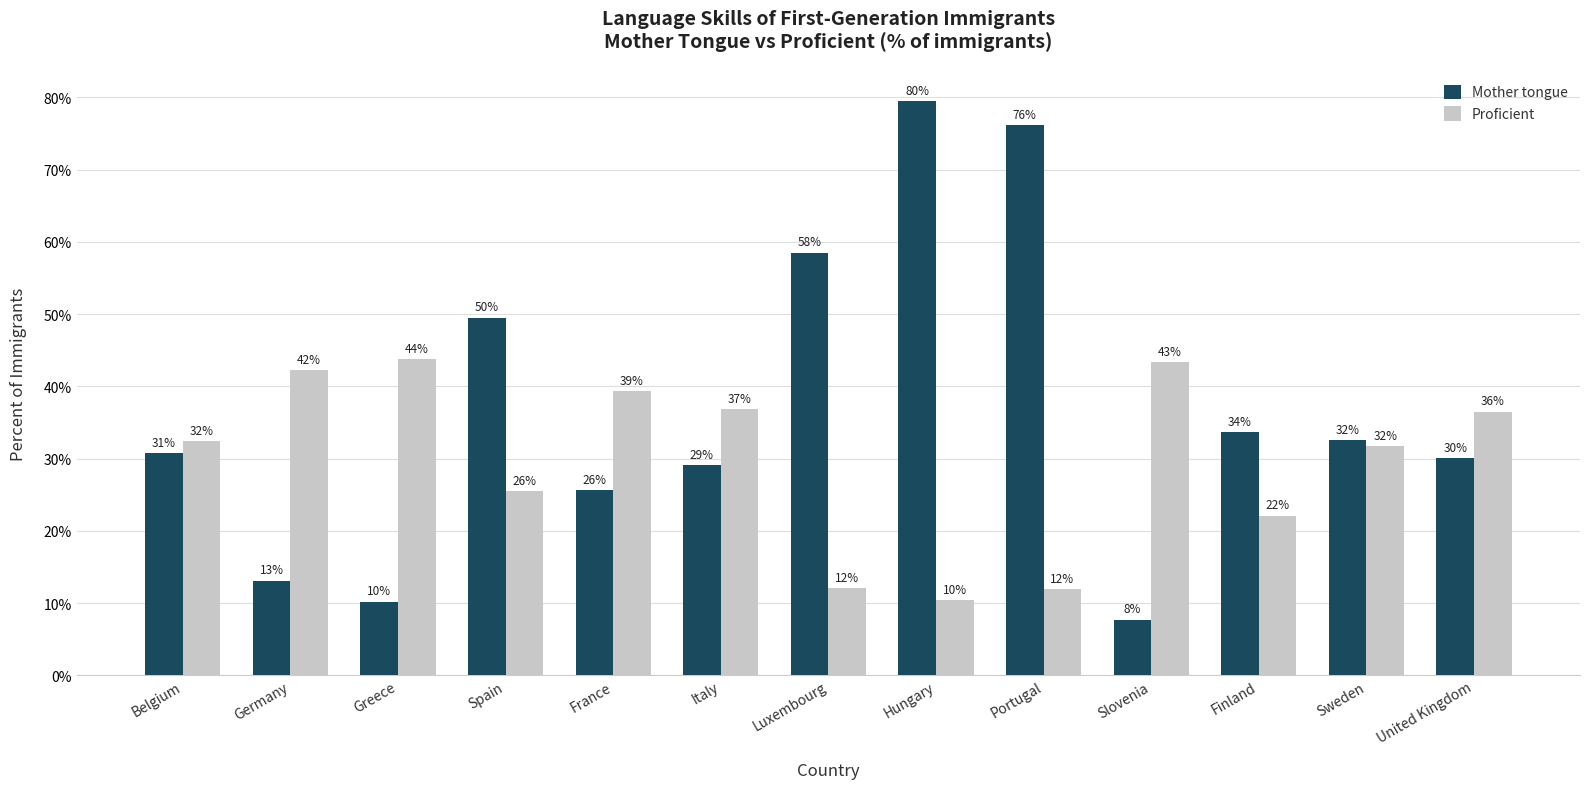

Rank the series by their maximum value, from highest to lowest.

Mother tongue, Proficient